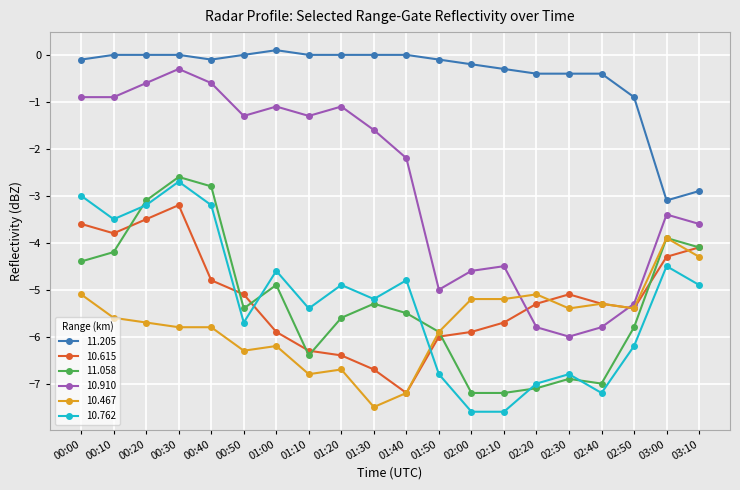

True or false: 10.910 has more than 2 interior local peaks.

True